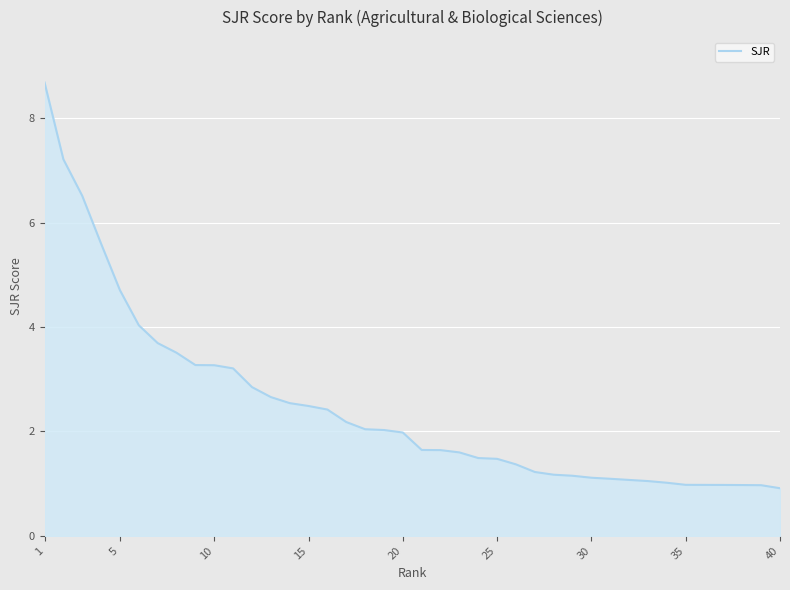

What is the difference between the maximum and minimum values?

7.8